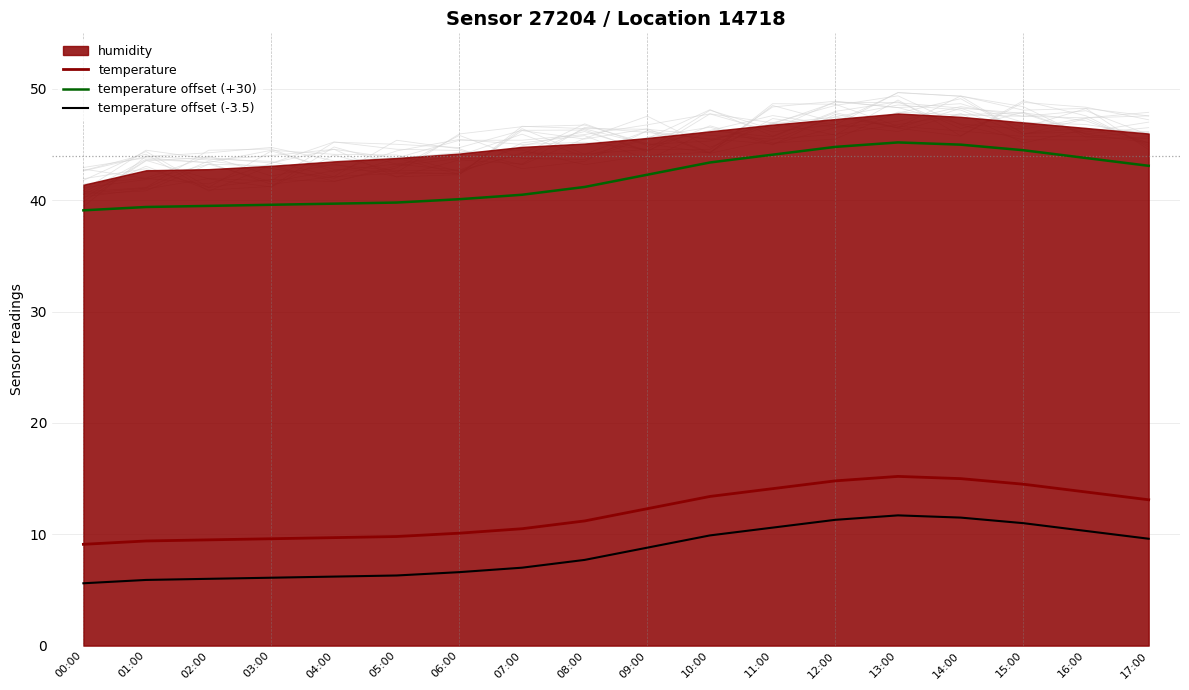

Is the value of temperature at 03:00 greater than the value of temperature offset (-3.5) at 01:00?

Yes